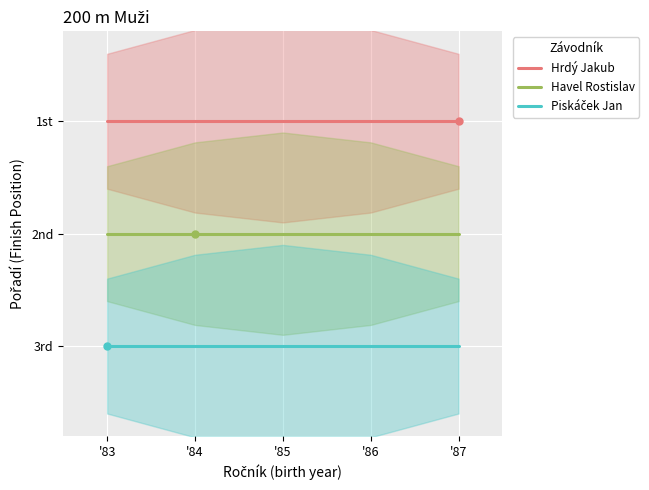

Is it true that Havel Rostislav equals 2 at '87?

True